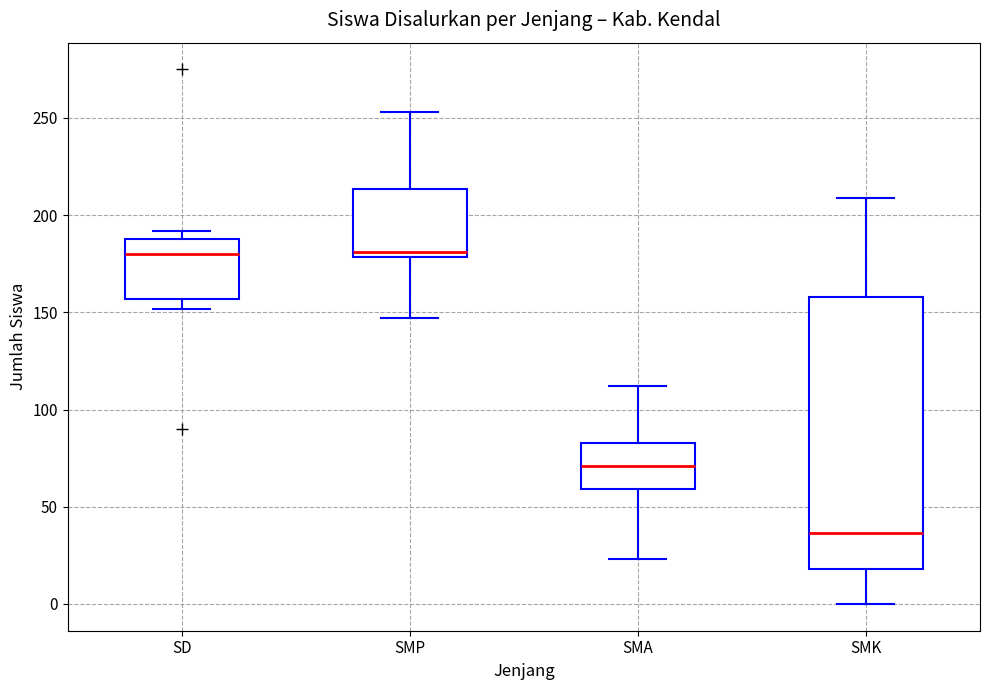

Reading left to right, transcribe this box plot: for each box, give where its median line is, the range the box spans, and where its two whiskers end, as read against the y-axis. The values are not printed on the chart, so give them approximately, as read against the axis.

SD: median 180, box 155 to 190, whiskers 150 to 190 (just above the box's upper edge)
SMP: median 180 (just above the box's lower edge), box 180 to 215, whiskers 145 to 255
SMA: median 70, box 60 to 85, whiskers 25 to 110
SMK: median 35, box 20 to 160, whiskers 0 to 210